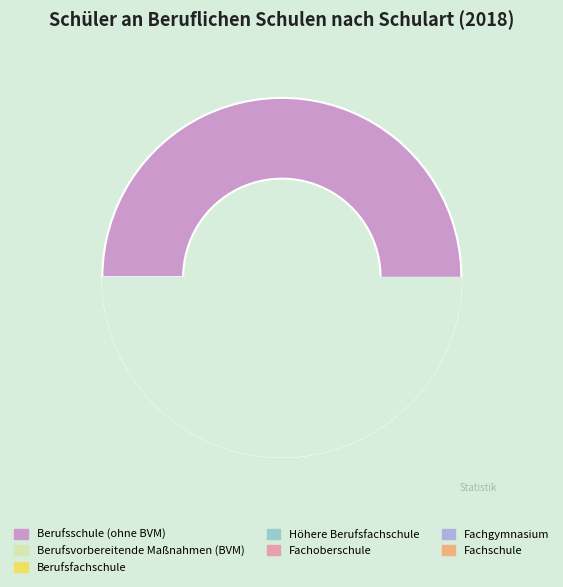

Which category has the smallest portion of the pie?

Fachoberschule